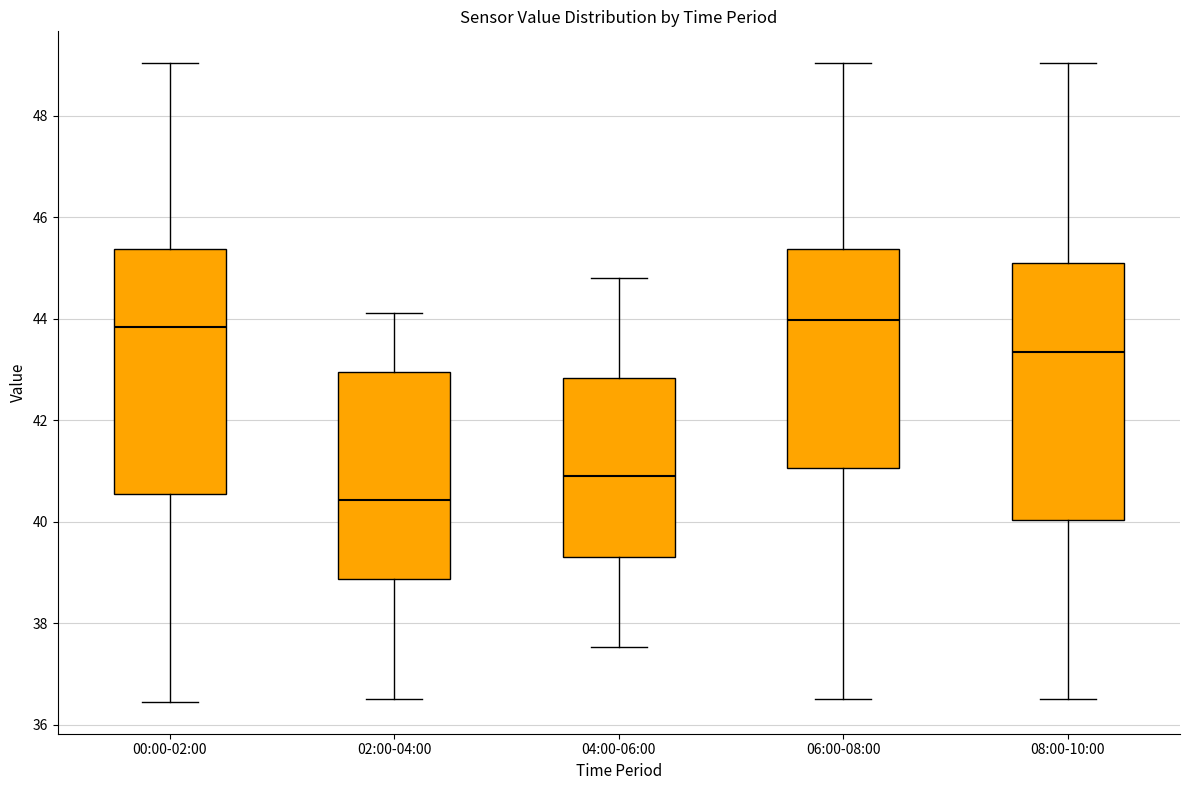

Where does the upper whisker of the box for 02:00-04:00 end on the y-axis? The values are not printed on the chart, so give them approximately, as read against the axis.

44.2